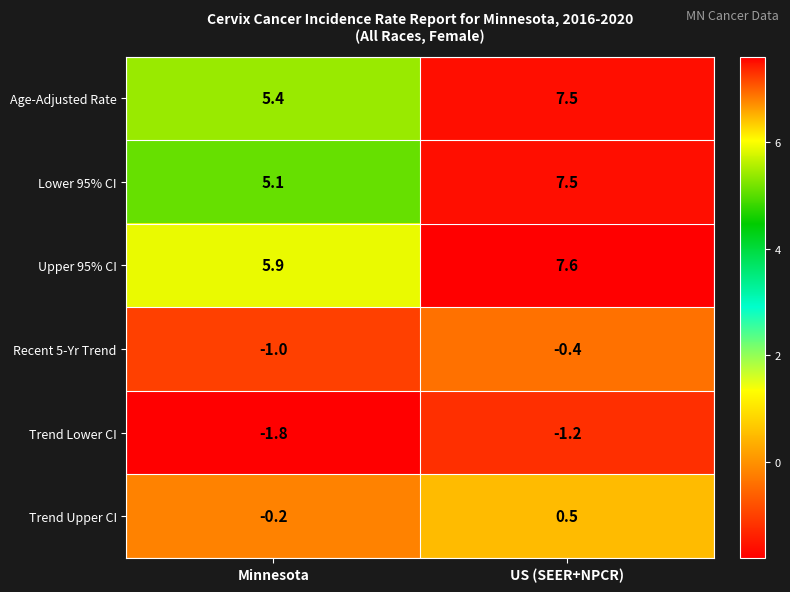

What is the difference between the highest and lowest values at US (SEER+NPCR)?

8.8